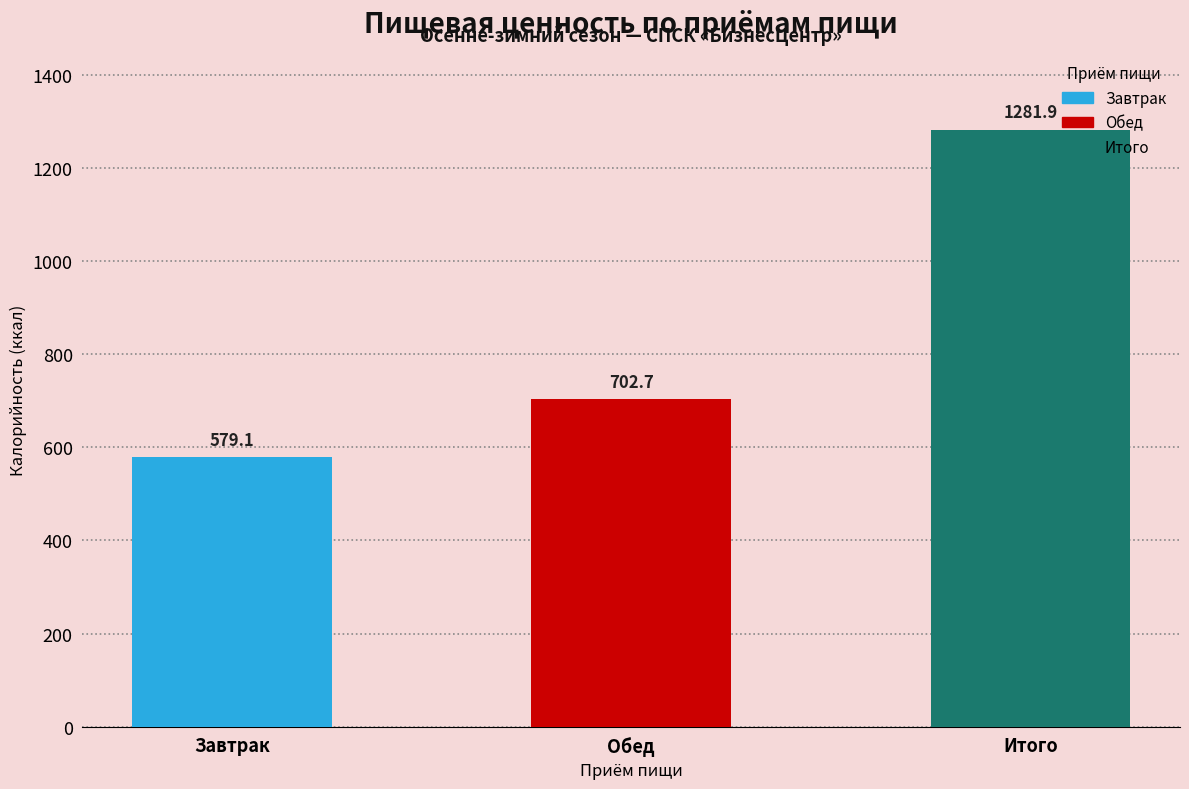

At which category does the chart reach its minimum across all series?

Завтрак